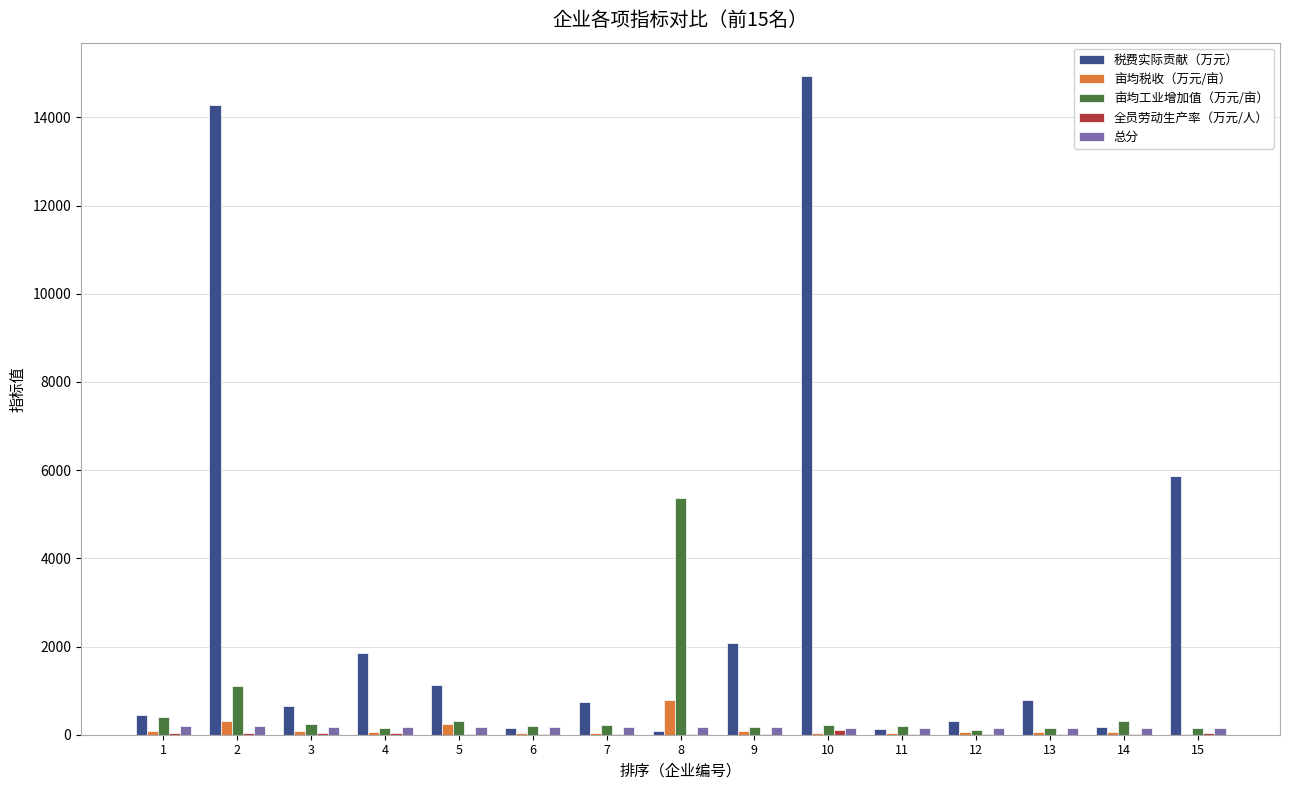

Which series changed the most between 8 and 12?

亩均工业增加值（万元/亩）